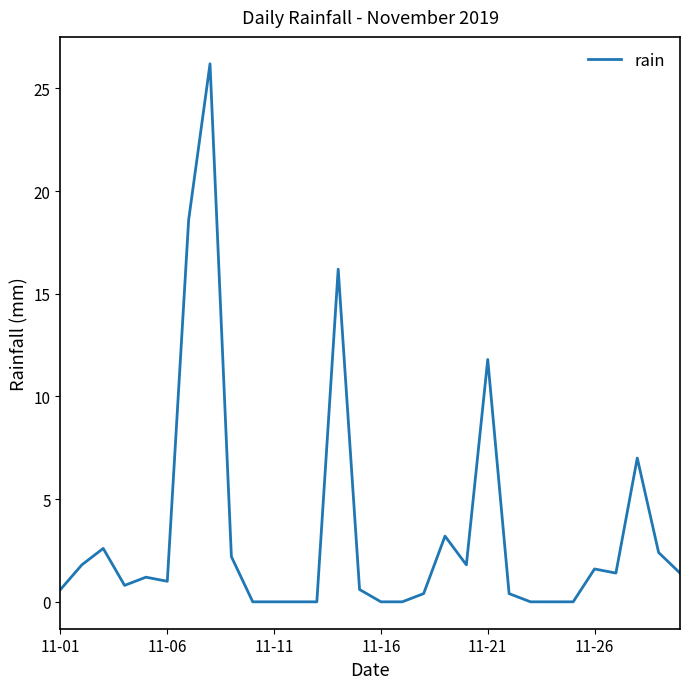

What is the difference between the maximum and minimum values?

26.2